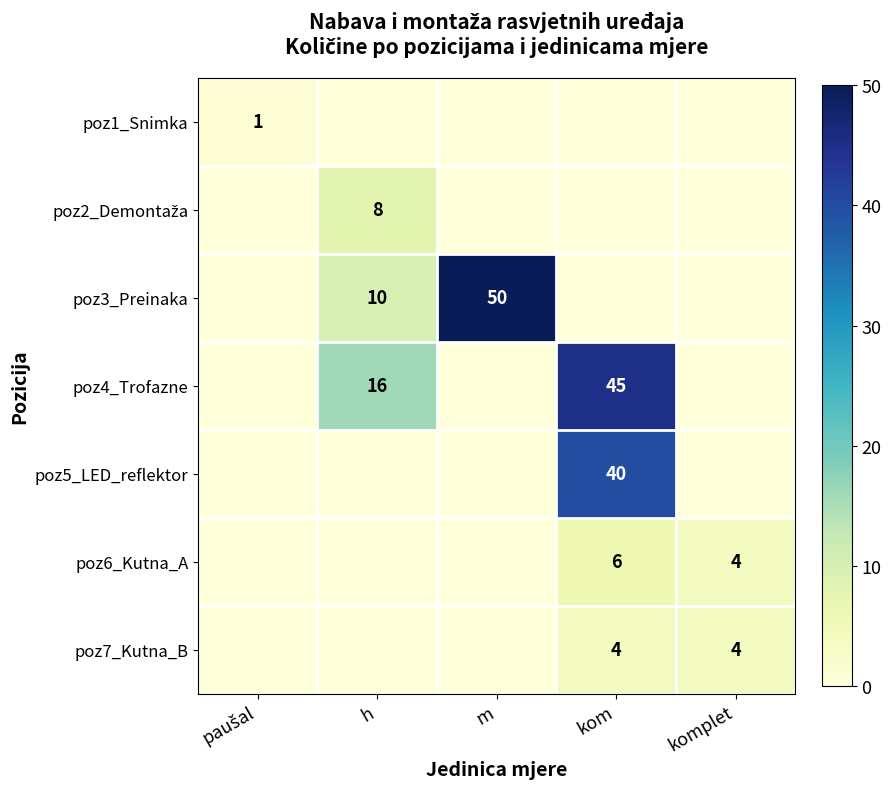

What is the sum of the poz6_Kutna_A values at kom and komplet?

10